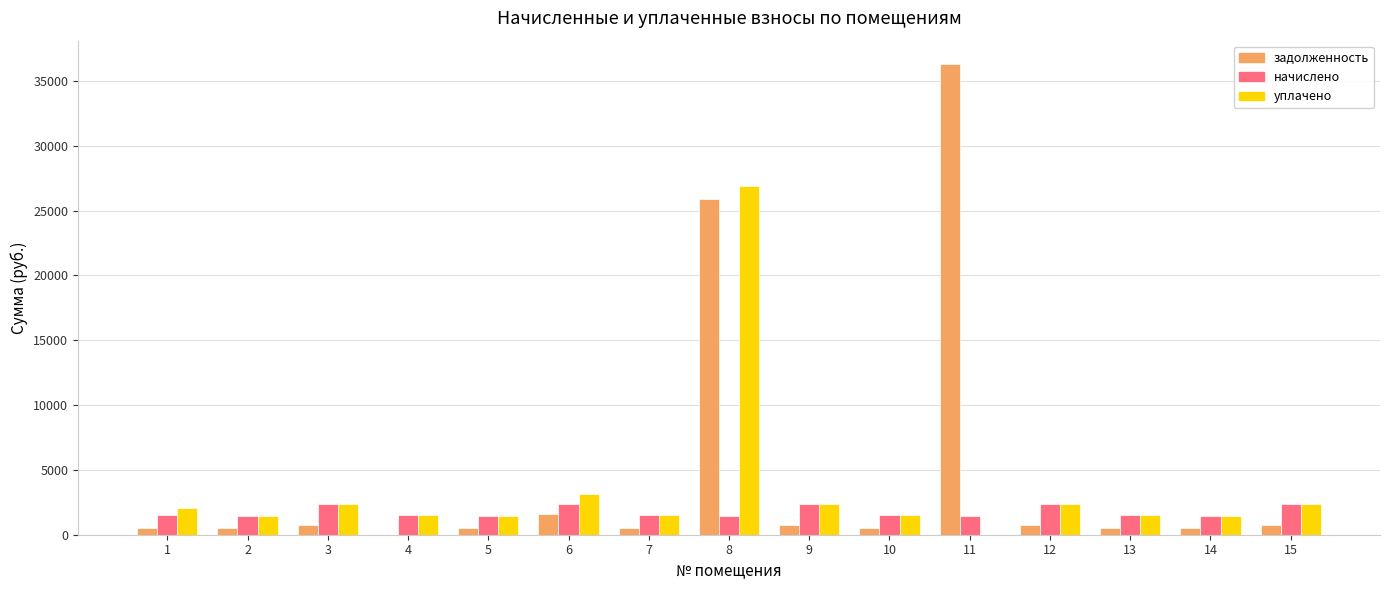

What is the sum of all уплачено values?

52022.0